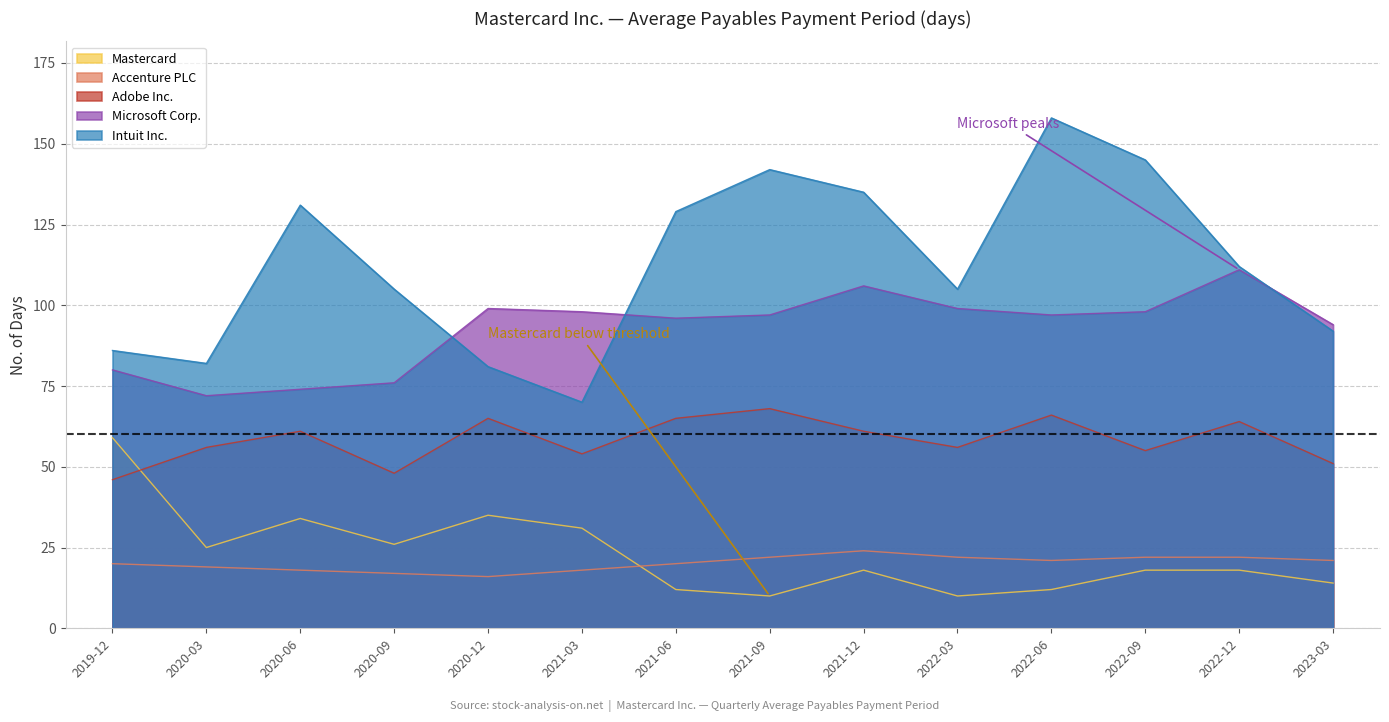

How many lines are shown in the chart?

5